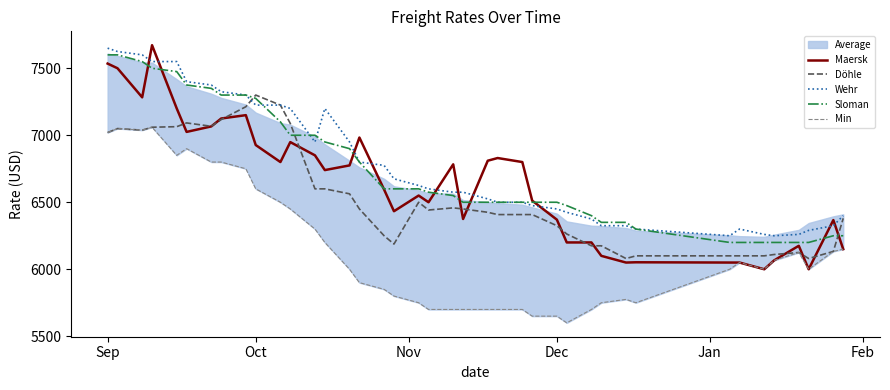

True or false: Sloman and Döhle cross at least once.

True